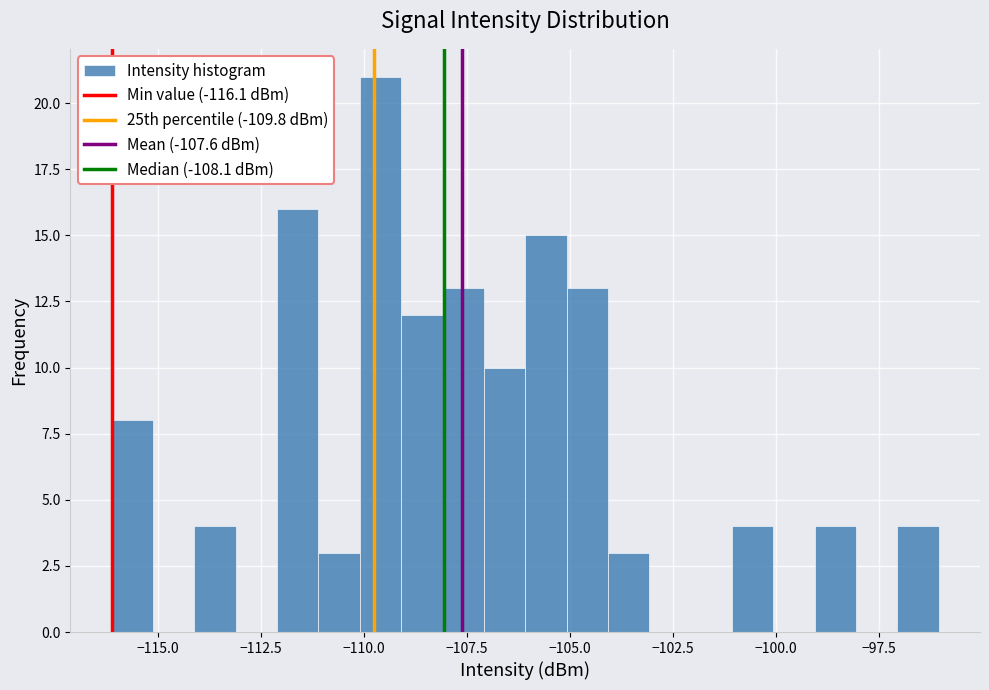

Read against the x-axis, roughly where is the centre of the tallest bar?

-109.5